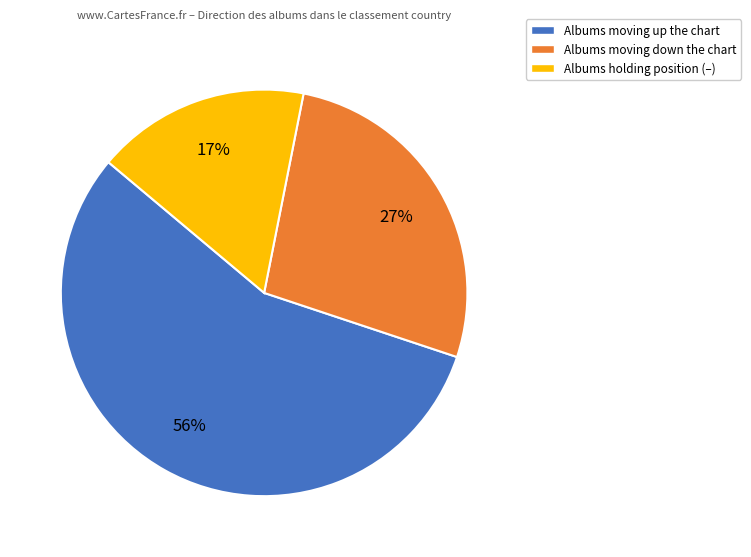

How many segments does this pie chart have?

3